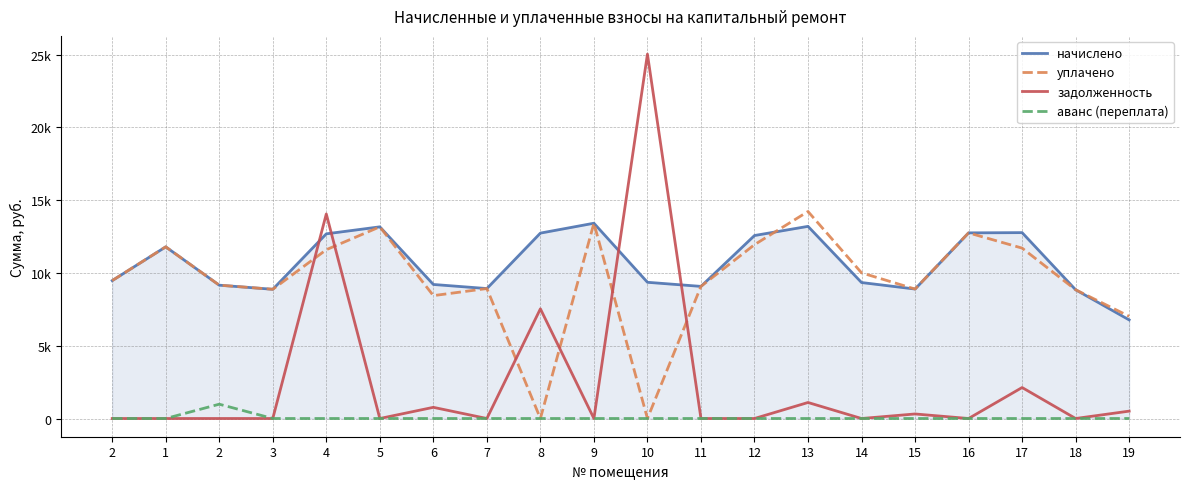

What are all the series names shown in the legend?

начислено, уплачено, задолженность, аванс (переплата)